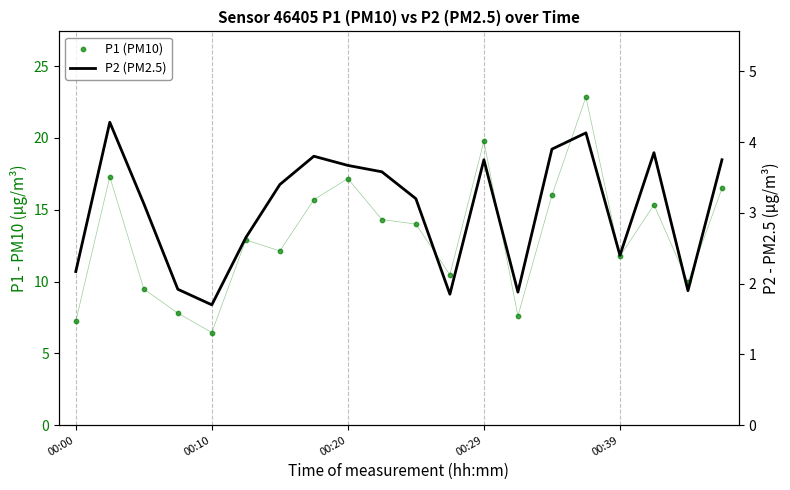

What is the total value across all series at 5?

15.6